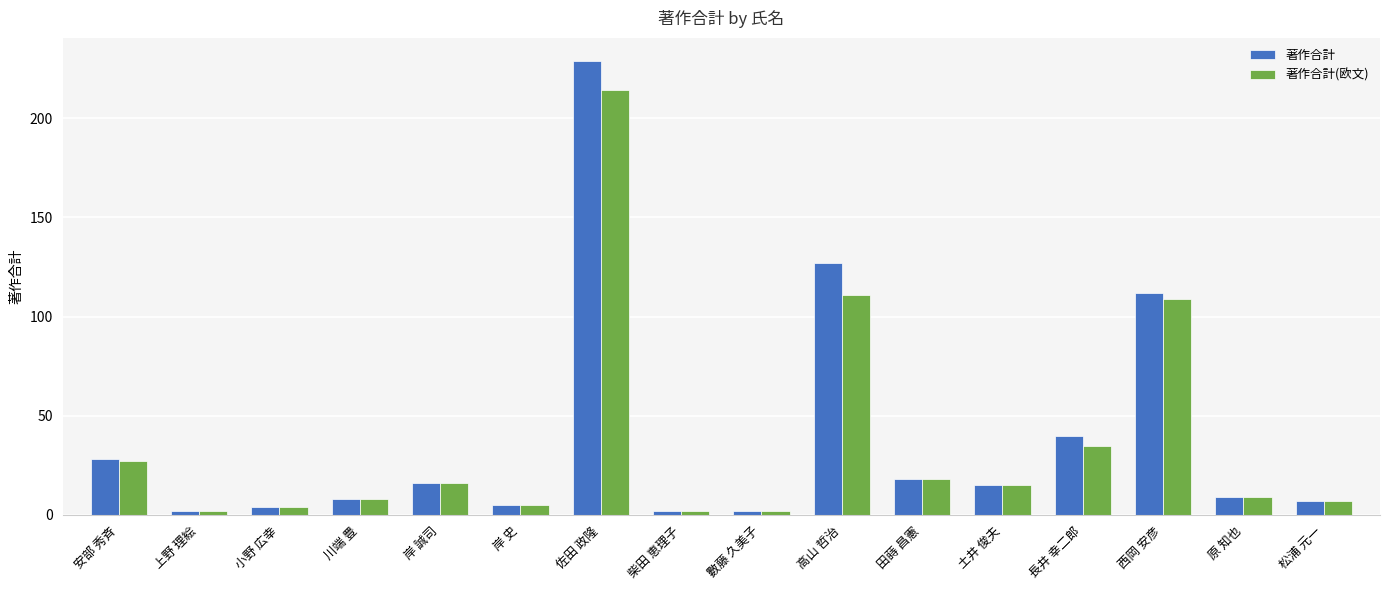

True or false: 著作合計 has a value of 28 at 安部 秀斉.

True